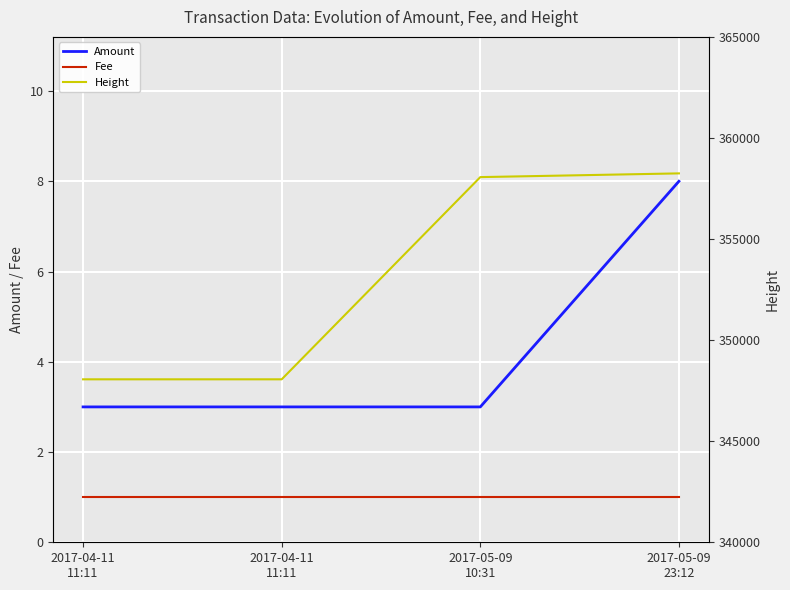

Is the value of Height at 2017-04-11
11:11 greater than the value of Amount at 2017-04-11
11:11?

Yes